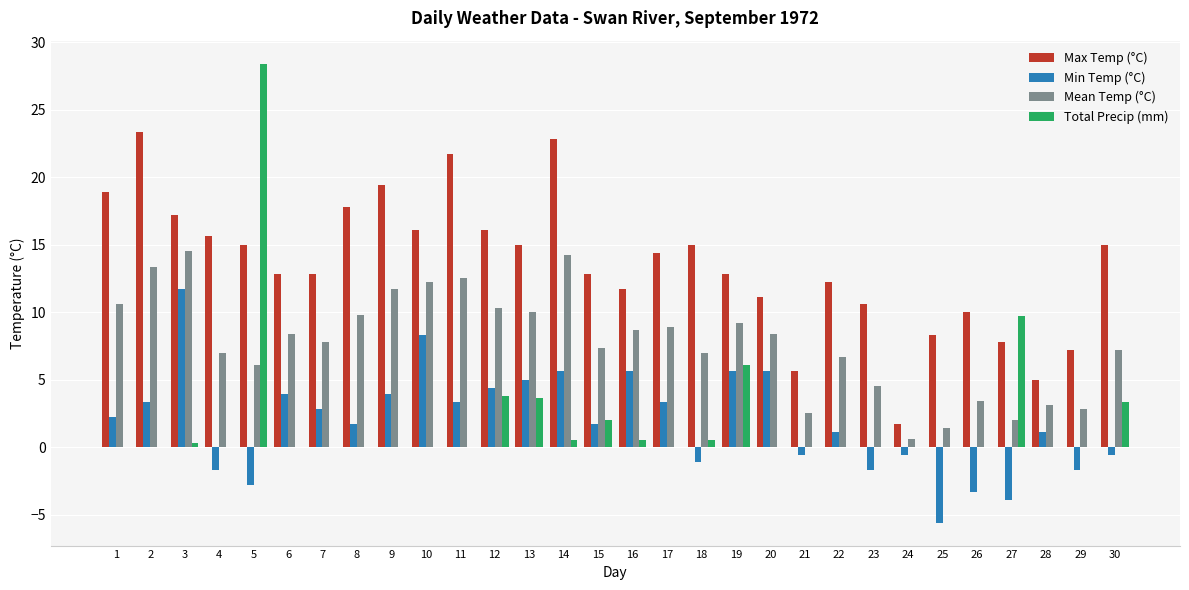

Read the Max Temp (°C) value at 20.

11.1